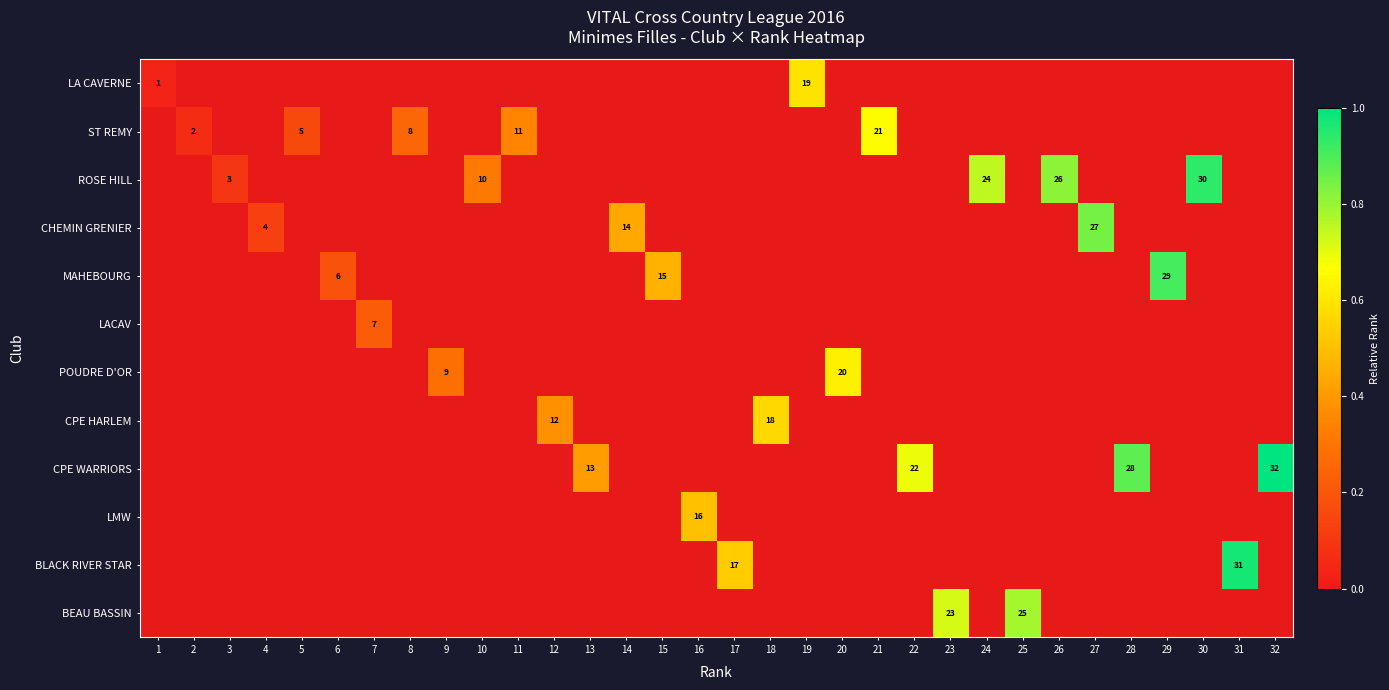

The CPE WARRIORS series shows 22 at 22. True or false?

True